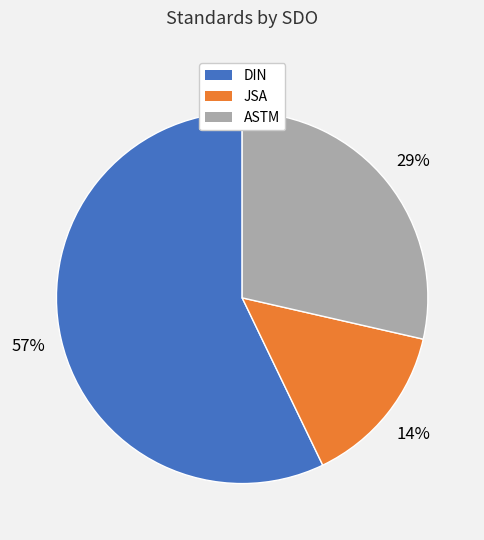

To the nearest percent, what is the average slice percentage?

33%